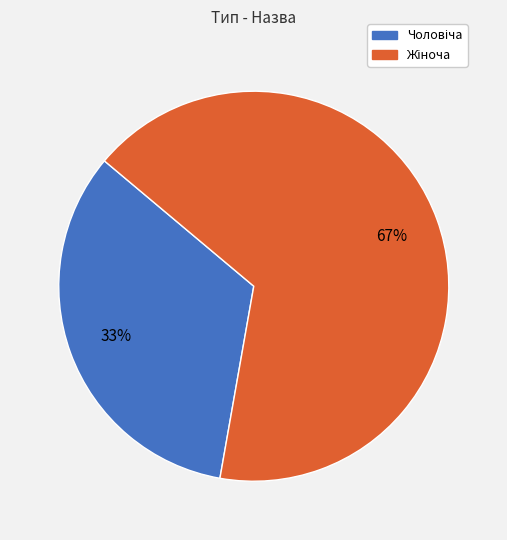

To the nearest percent, what is the average slice percentage?

50%